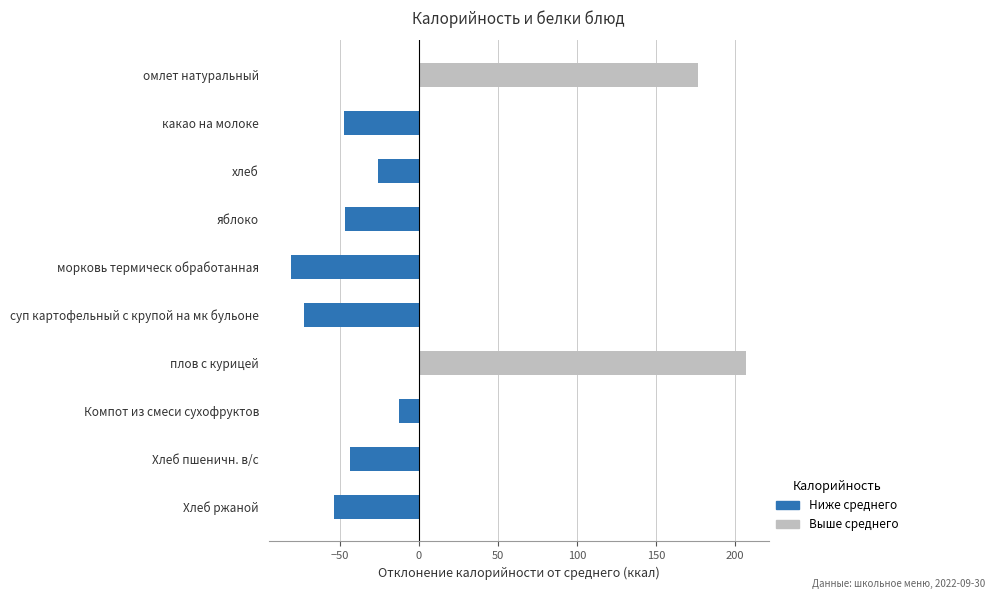

What is the change in value from суп картофельный с крупой на мк бульоне to Хлеб пшеничн. в/с?

+28.8